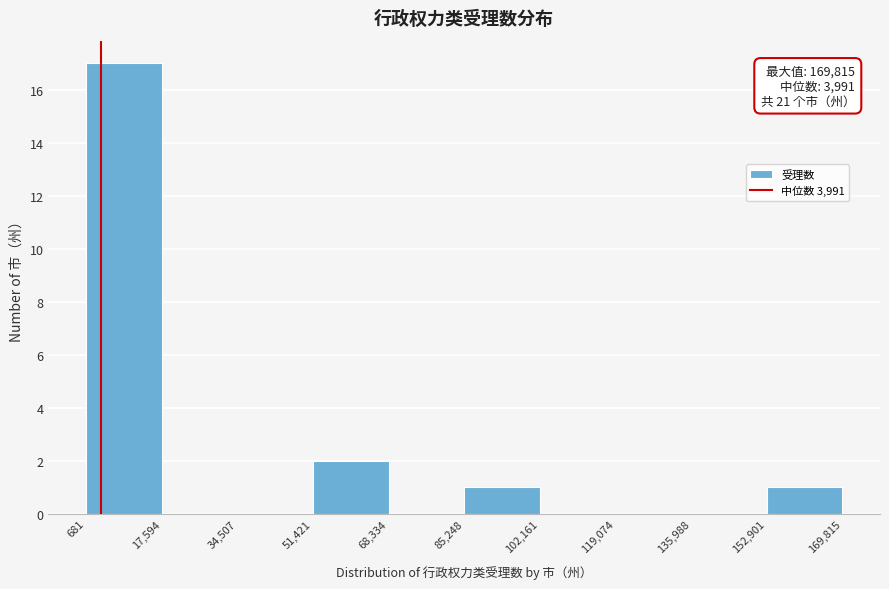

Over which range of the x-axis is the bar tallest?

681 to 17,594